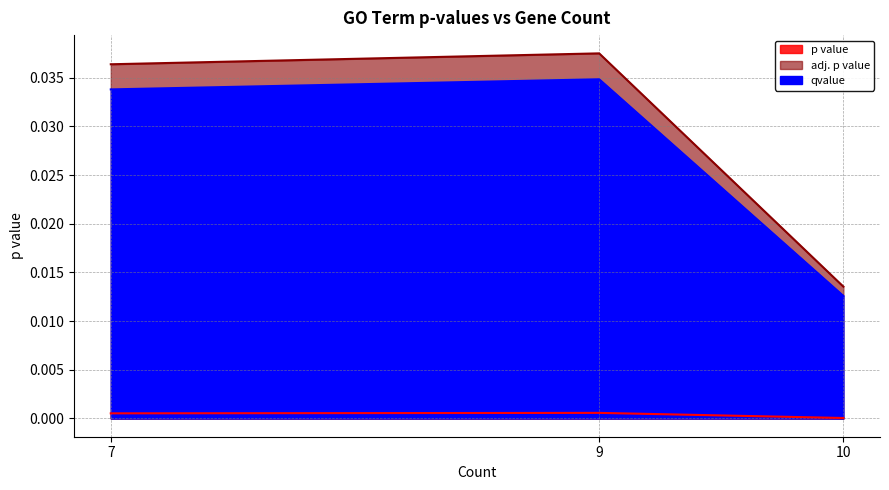

True or false: adj. p value has a value of 0.0 at 10.

False